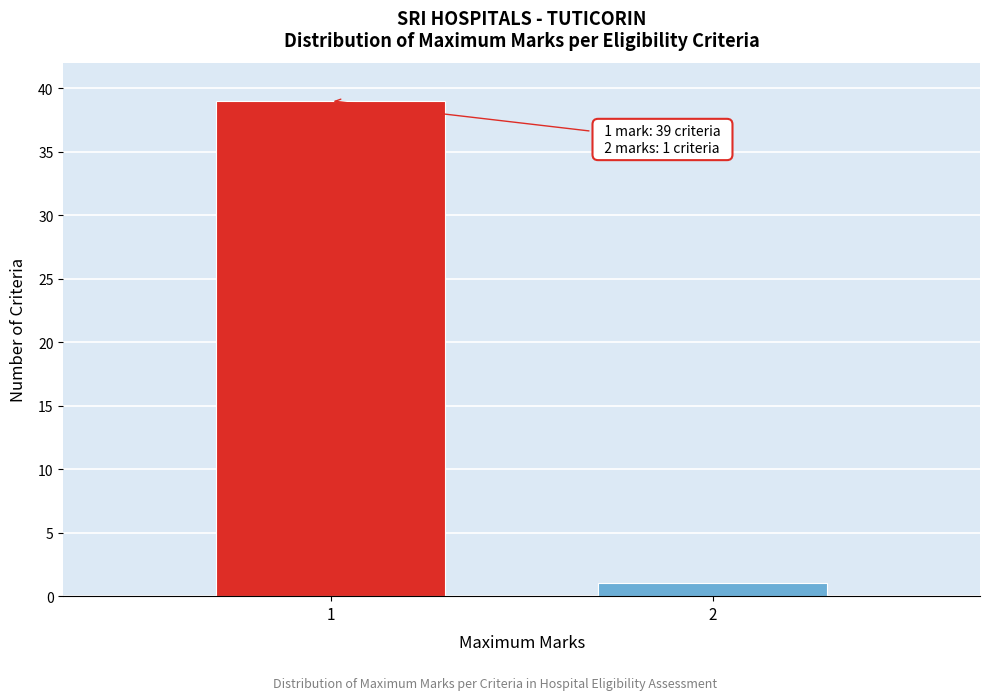

Reading right to left, list all the values displayed in this chart.

1	39